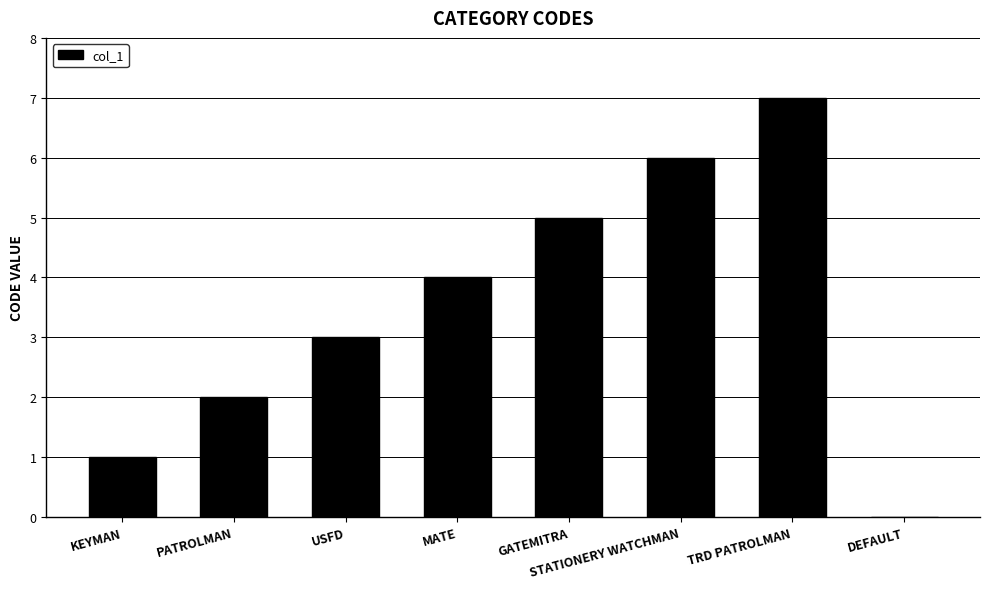

Are the bars horizontal?

No